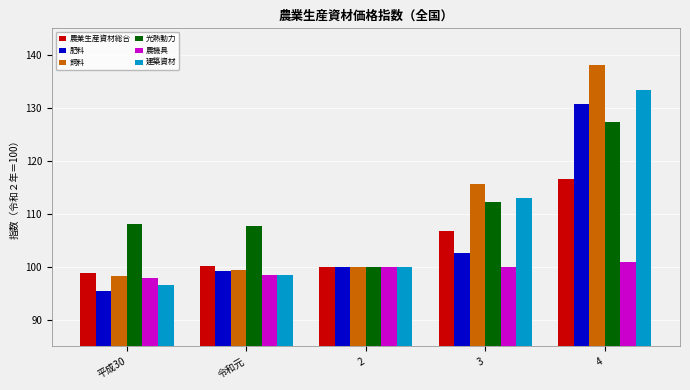

Which series has the widest spread of values?

飼料